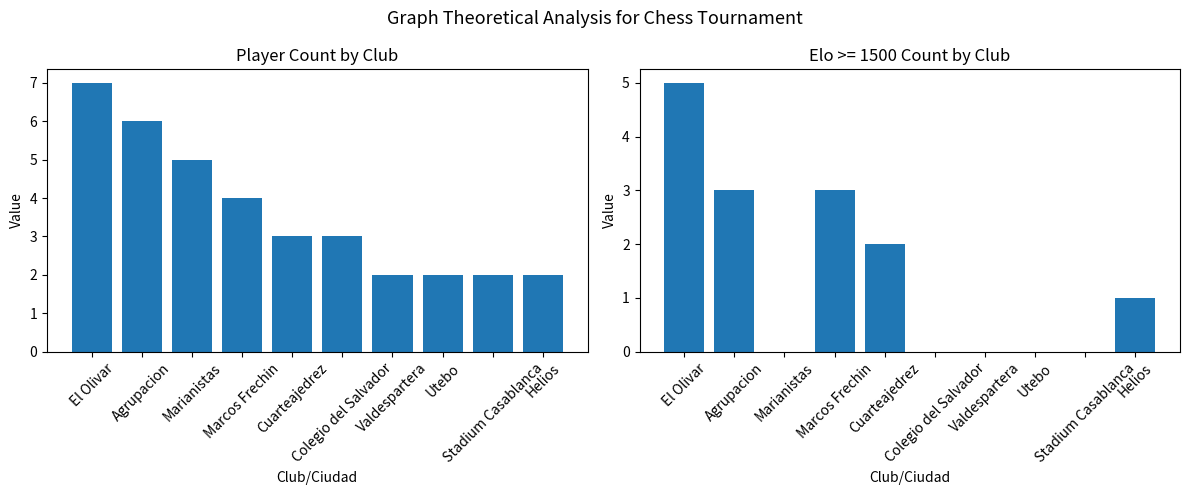

How many categories are shown in the chart?

10